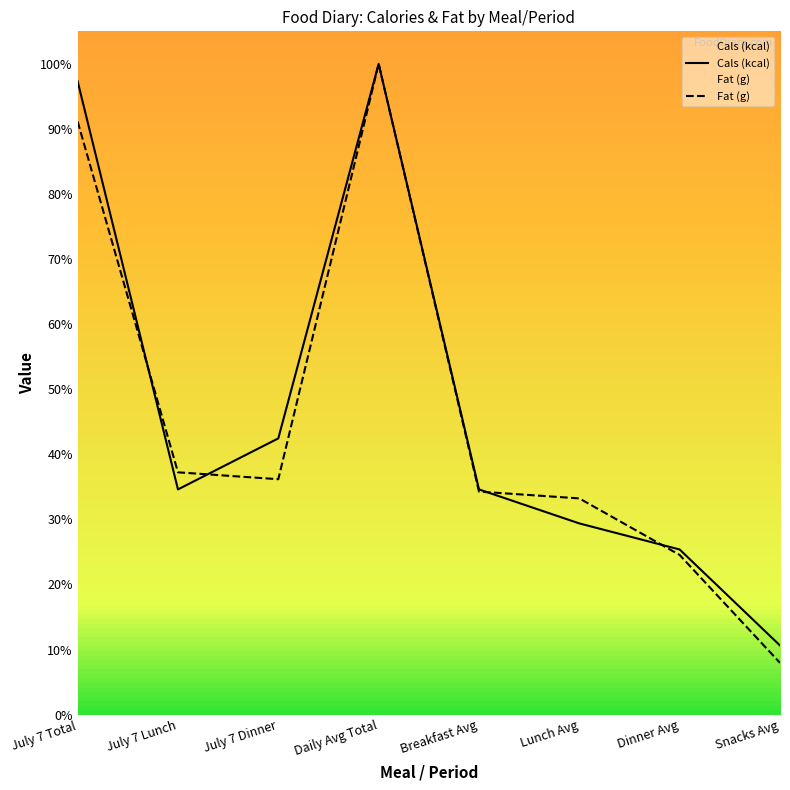

What position from the left is July 7 Lunch?

2